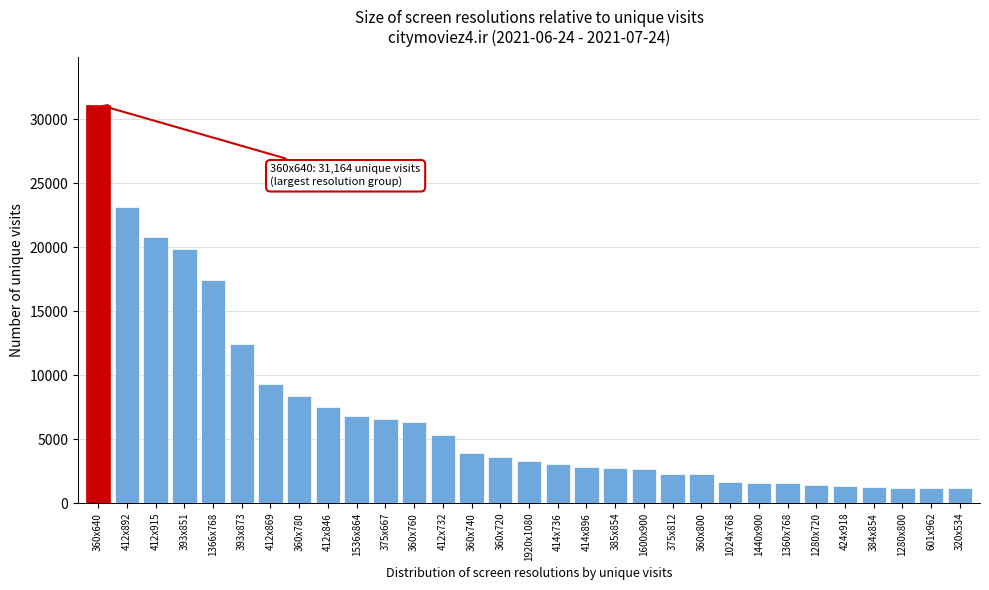

What is the change in value from 1366x768 to 412x846?

-9982